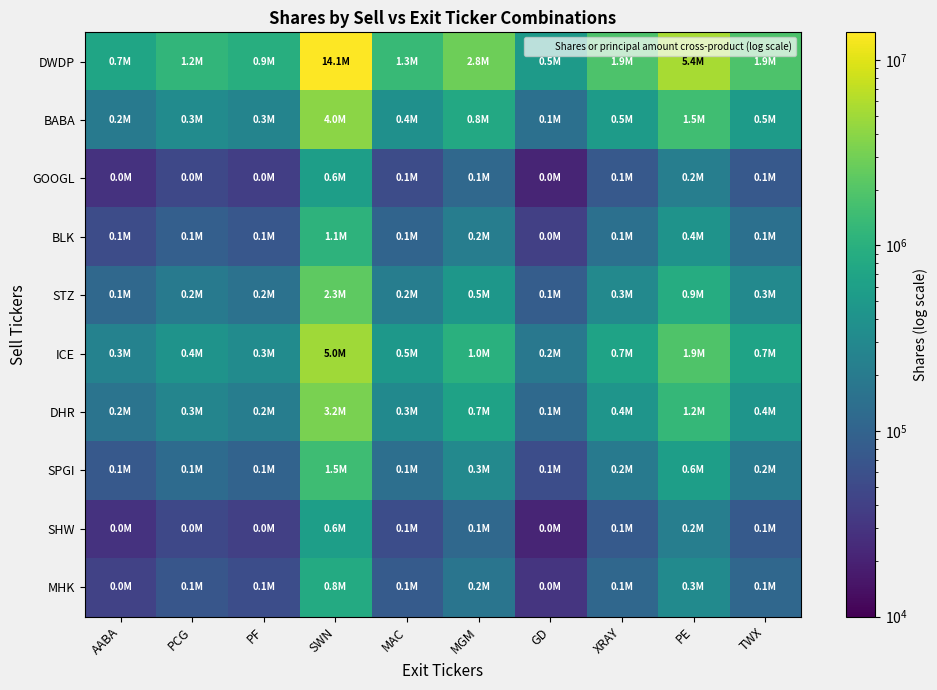

What is the greatest value displayed?

14075000.0